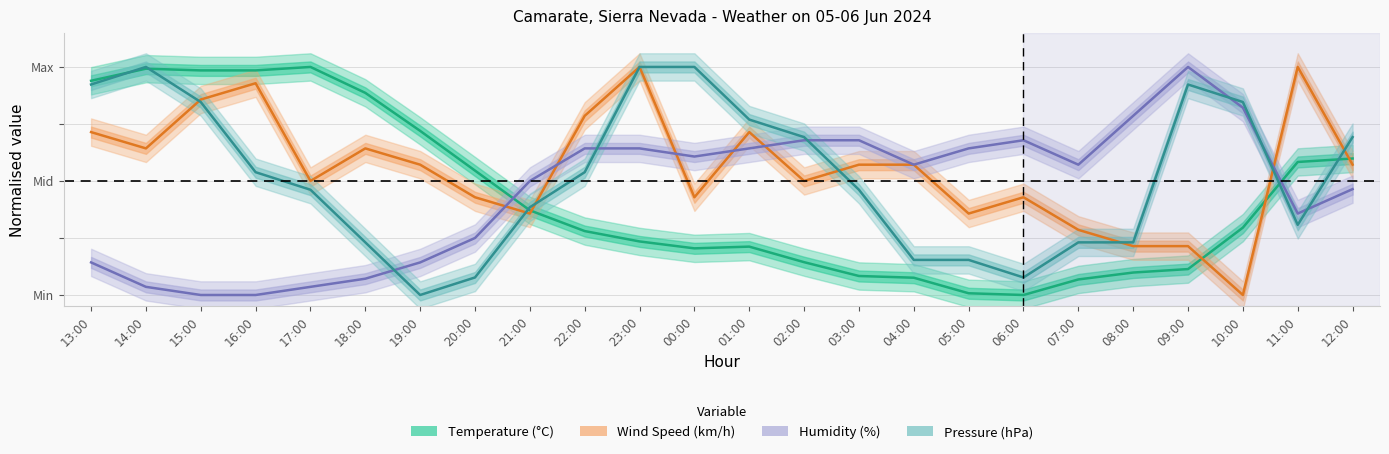

What is the label of the 3rd point from the right?

10:00